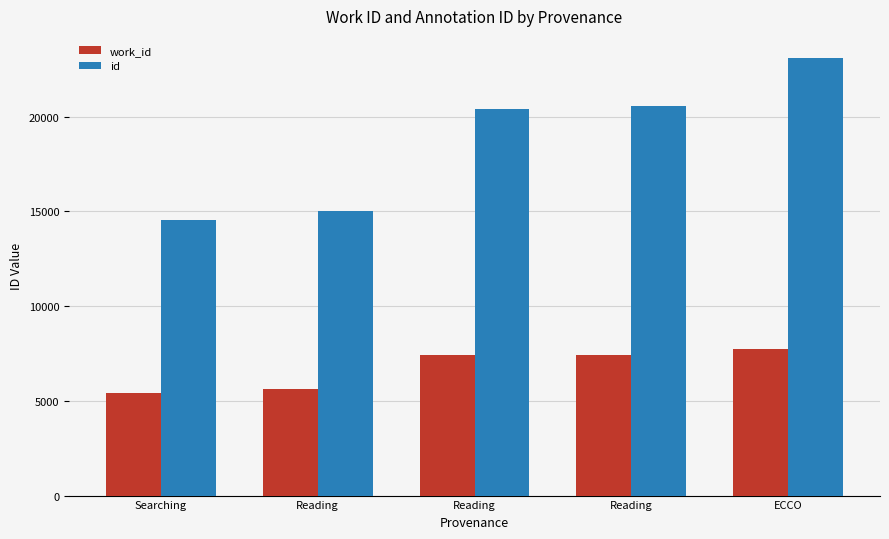

At Reading, list the series in order from smallest to largest.

work_id, id